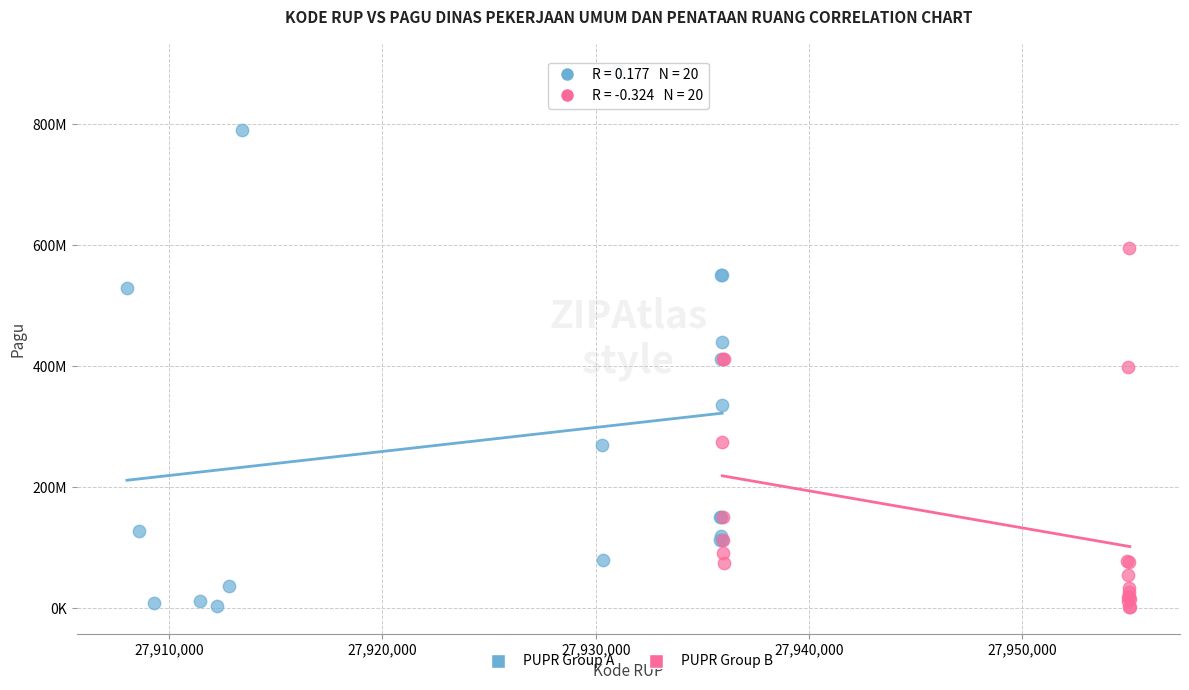

Which series reaches the maximum Y coordinate?

PUPR Group A